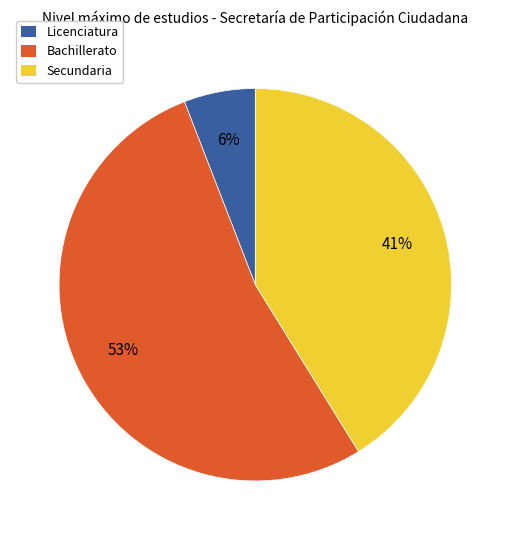

Is the sum of Secundaria and Bachillerato greater than half?

Yes